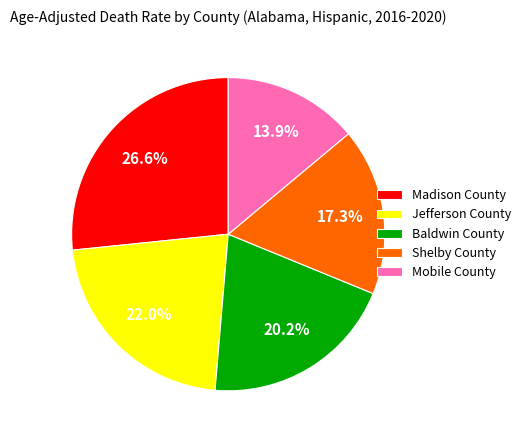

To the nearest percent, what portion does Mobile County represent?

14%